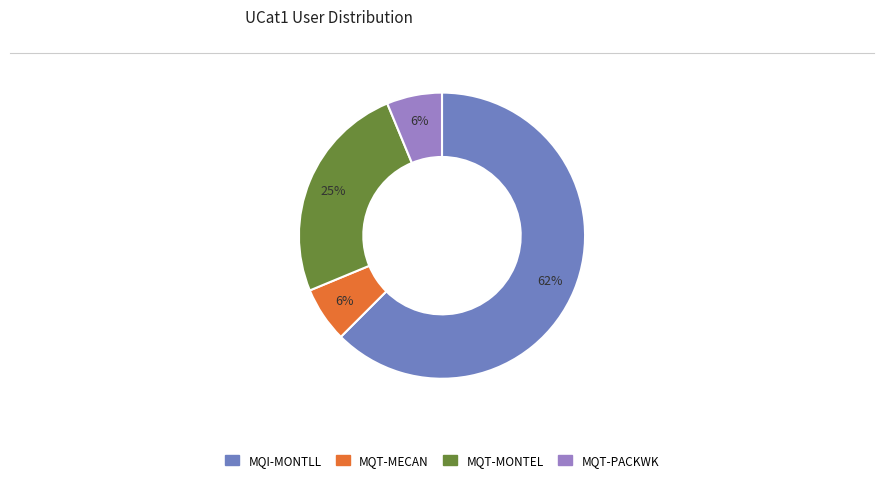

To the nearest percent, what is the combined percentage of MQI-MONTLL and MQT-PACKWK?

69%